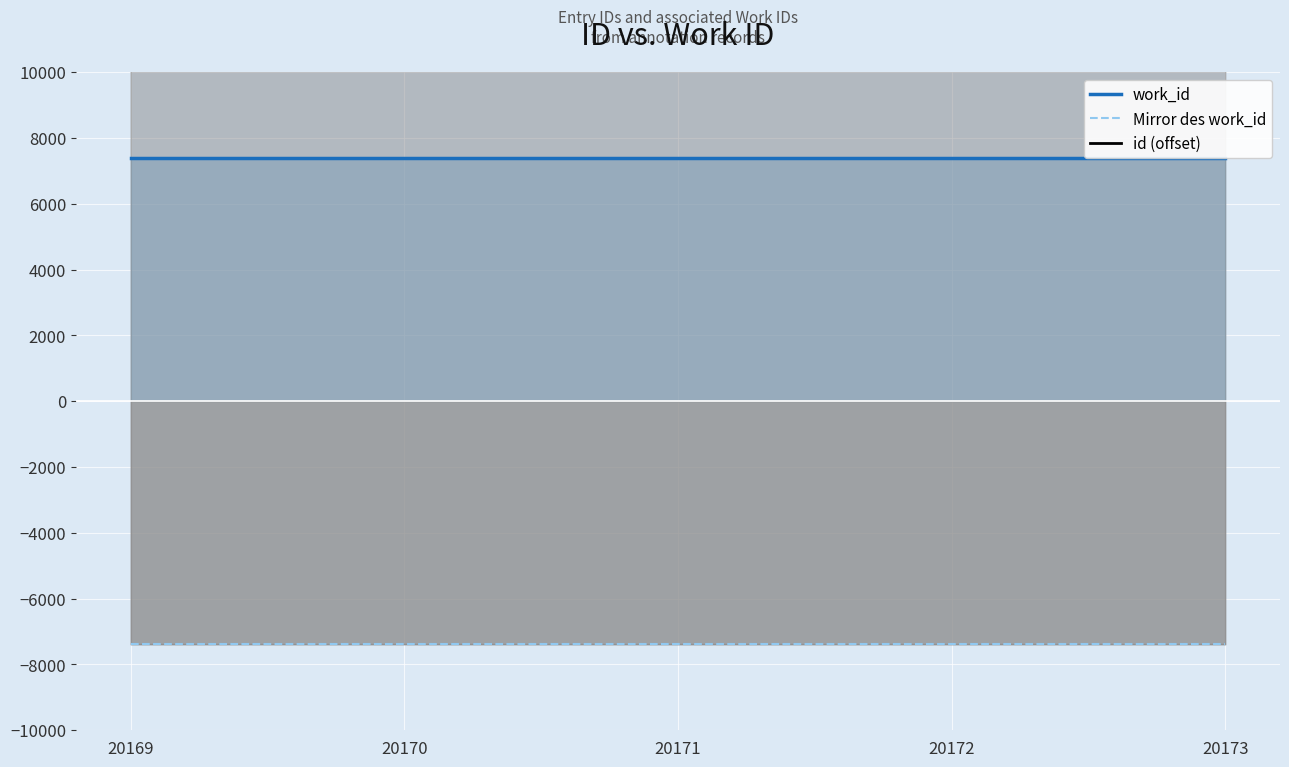

What is the sum of the work_id values at 20170 and 20169?

14778